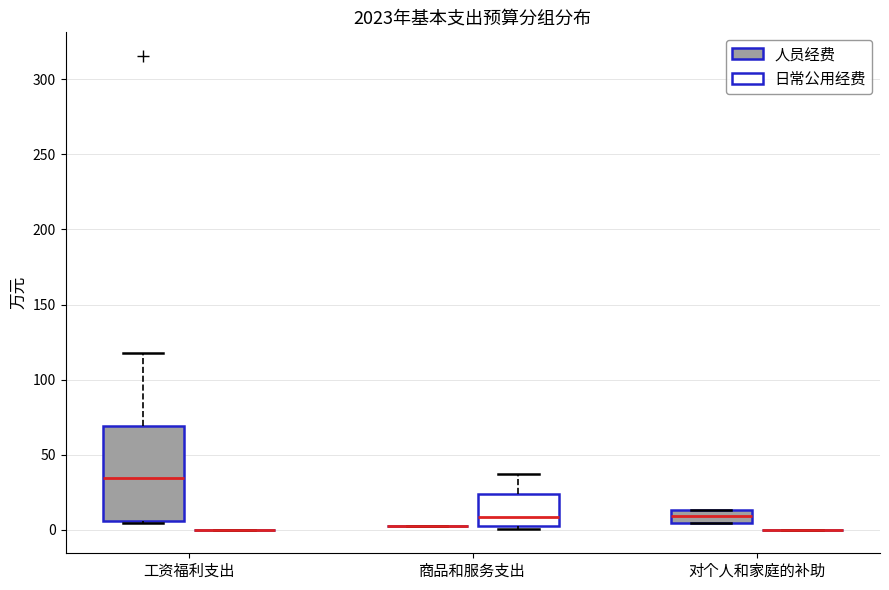

Reading left to right, read every box against the y-axis: the position of its median line, the range the box covers, and the ends of its whiskers. The values are not printed on the chart, so give them approximately, as read against the axis.

工资福利支出 (人员经费): median 35, box 5 to 70, whiskers 5 (just below the box's lower edge) to 120
工资福利支出 (日常公用经费): box collapsed to a line at 0, whiskers 0 to 0
商品和服务支出 (人员经费): box collapsed to a line at 0, whiskers 0 to 0
商品和服务支出 (日常公用经费): median 10, box 0 to 25, whiskers 0 (just below the box's lower edge) to 35
对个人和家庭的补助 (人员经费): median 10, box 5 to 15, whiskers 5 to 15
对个人和家庭的补助 (日常公用经费): box collapsed to a line at 0, whiskers 0 to 0